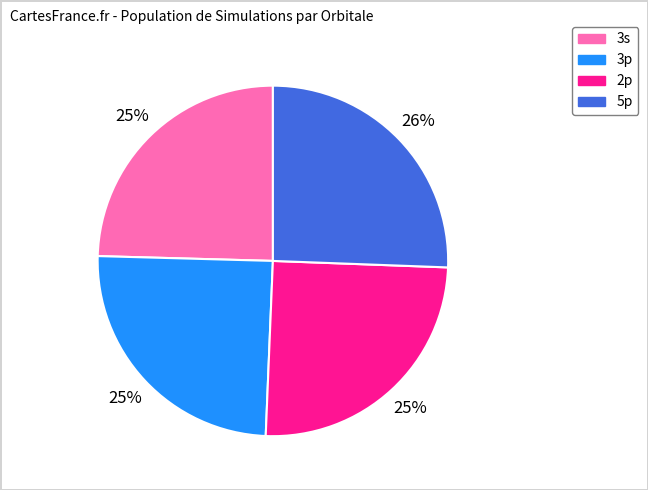

Is there a majority slice in this chart?

No